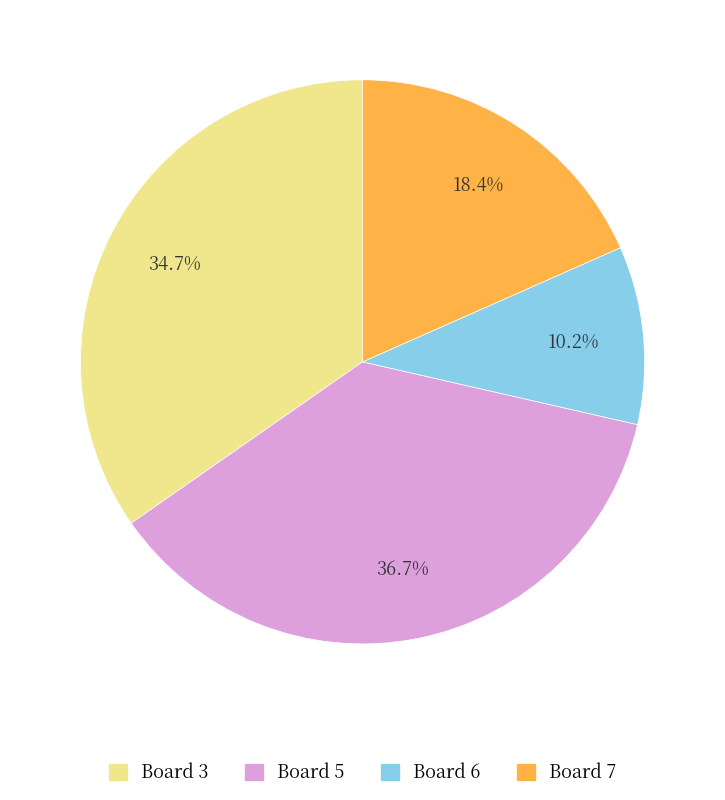

What percentage is the Board 6 slice, to the nearest percent?

10%